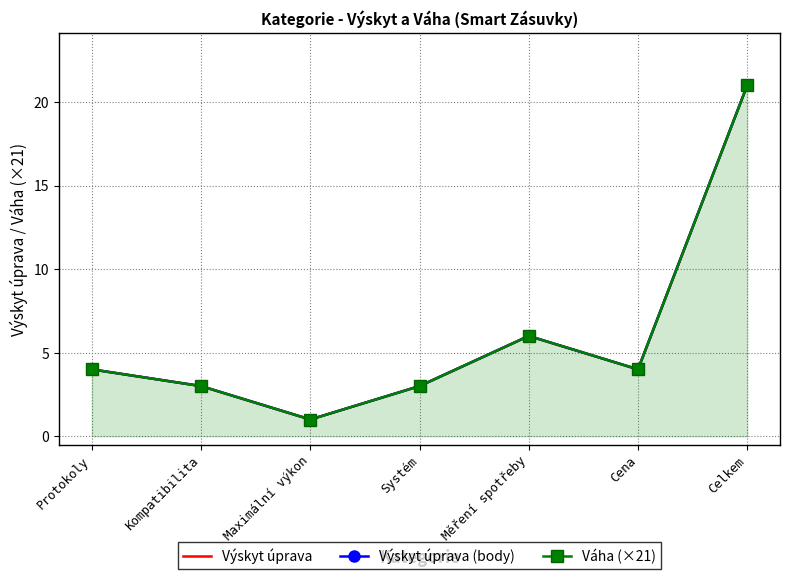

Which series has the largest total across all categories?

Výskyt úprava